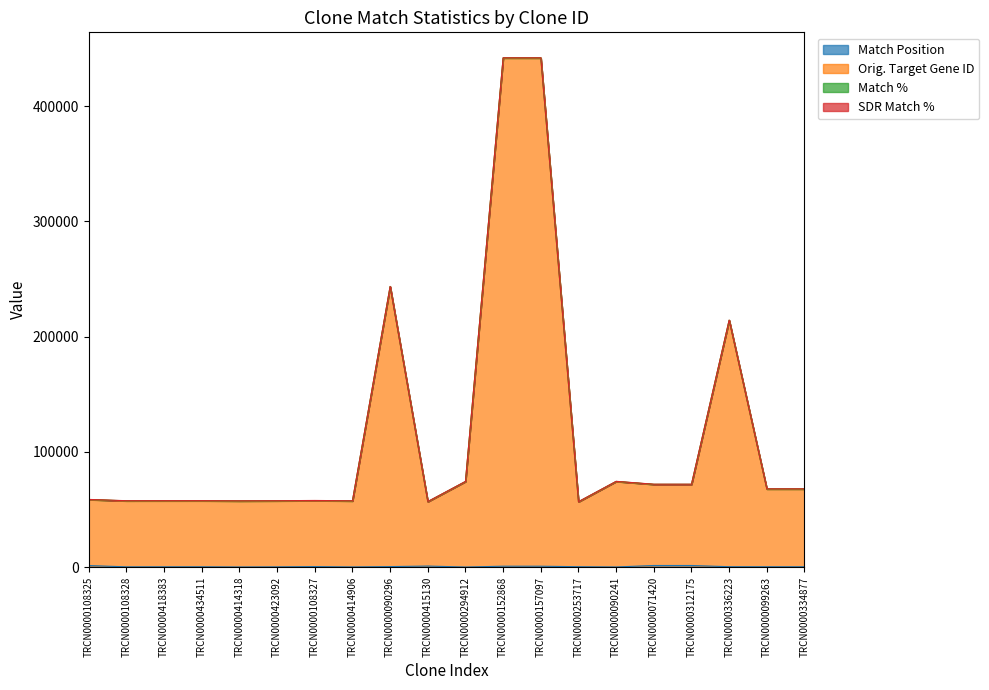

The value of Orig. Target Gene ID at TRCN0000090241 is 41272. True or false?

False